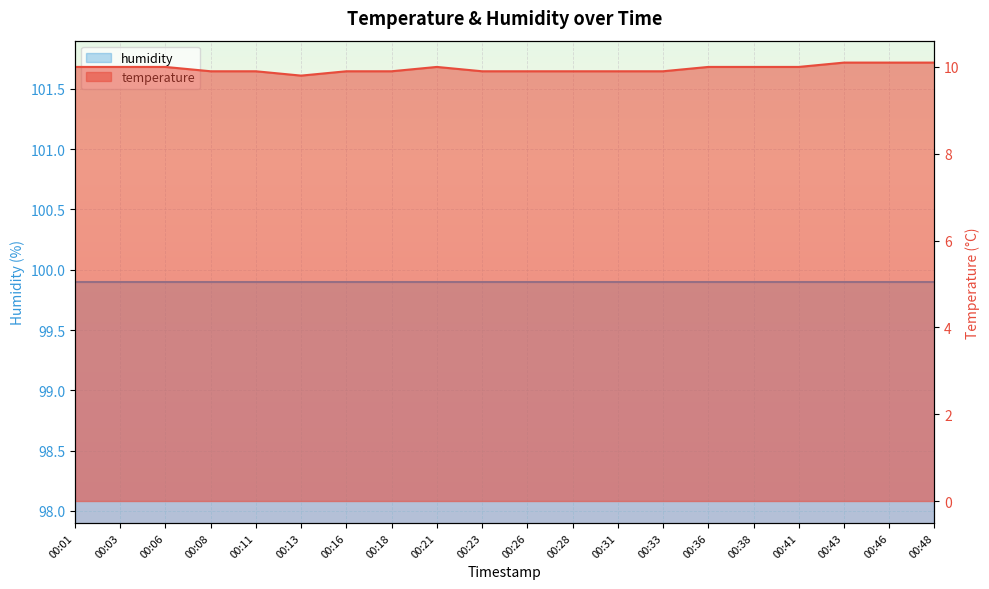

What is the minimum value shown in the chart?

9.8